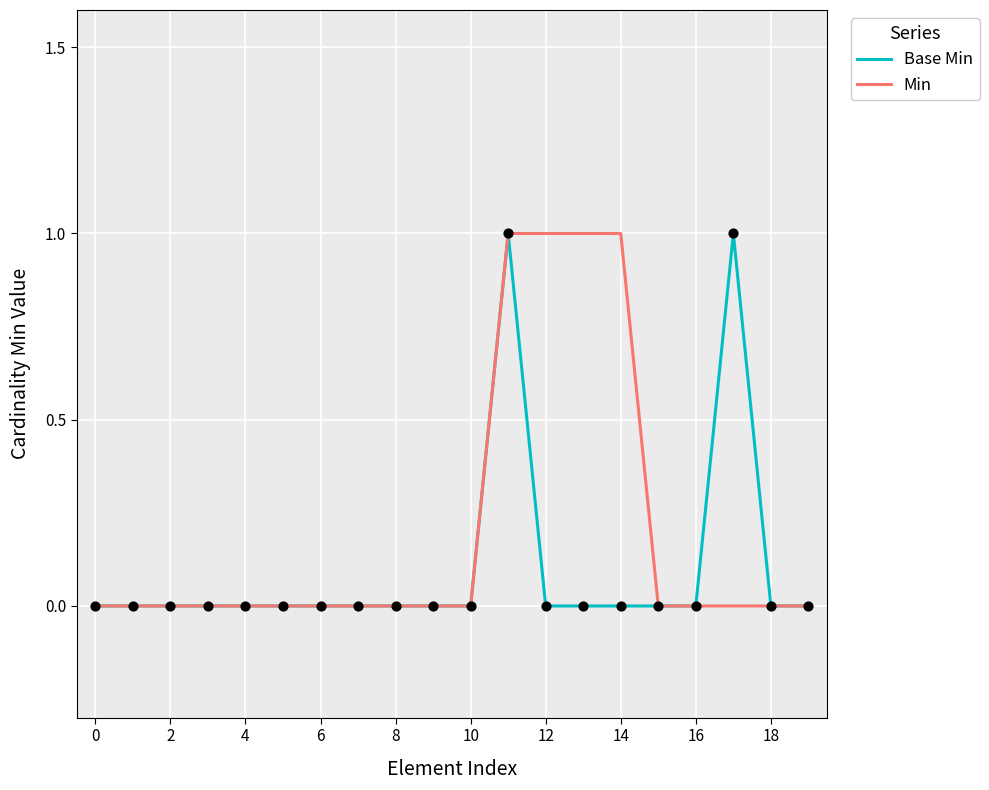

Which series has the largest total across all categories?

Min